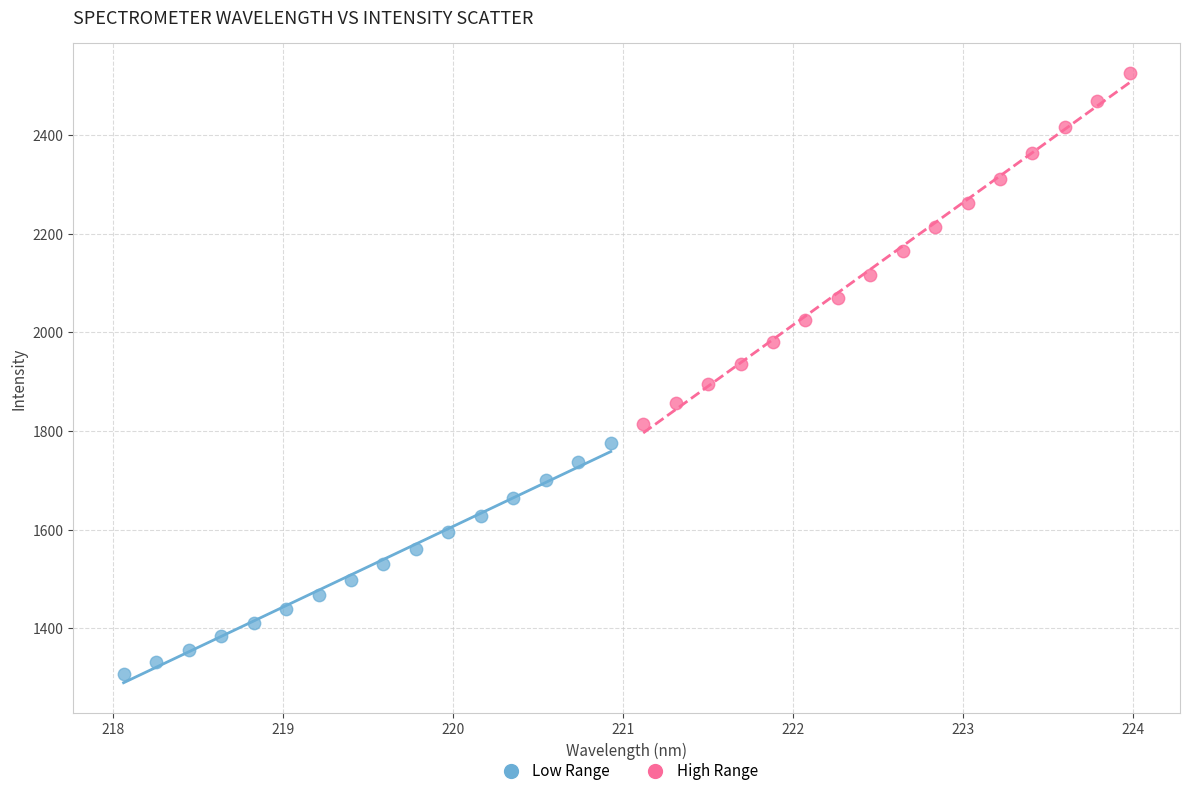

Which series contains the lowest Y value?

Low Range